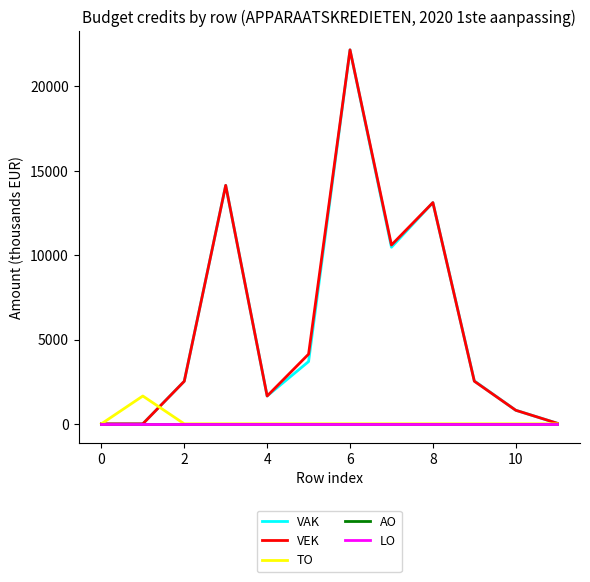

Rank the series by their maximum value, from lowest to highest.

AO, LO, TO, VAK, VEK